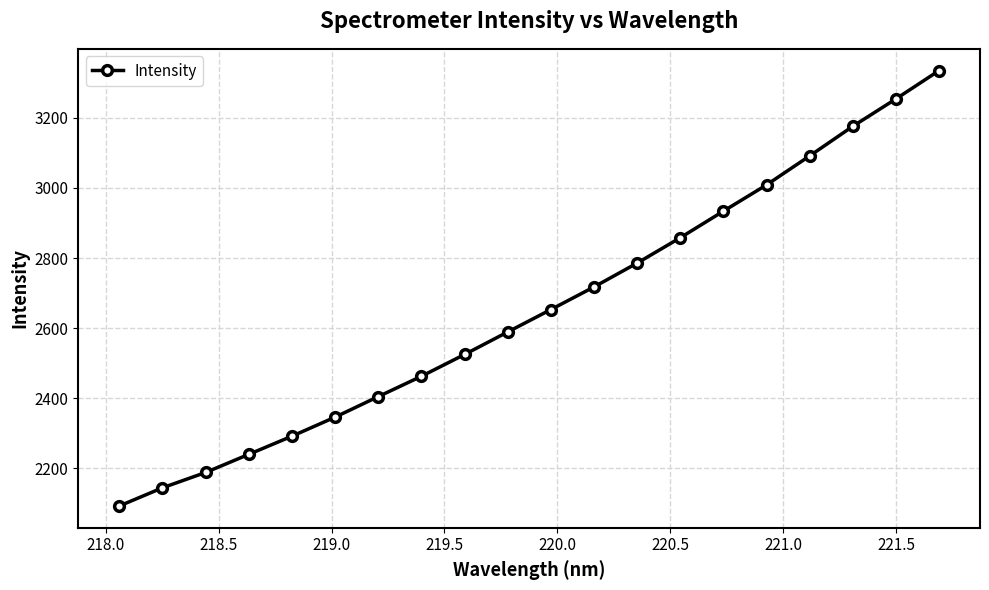

How many categories are shown in the chart?

20